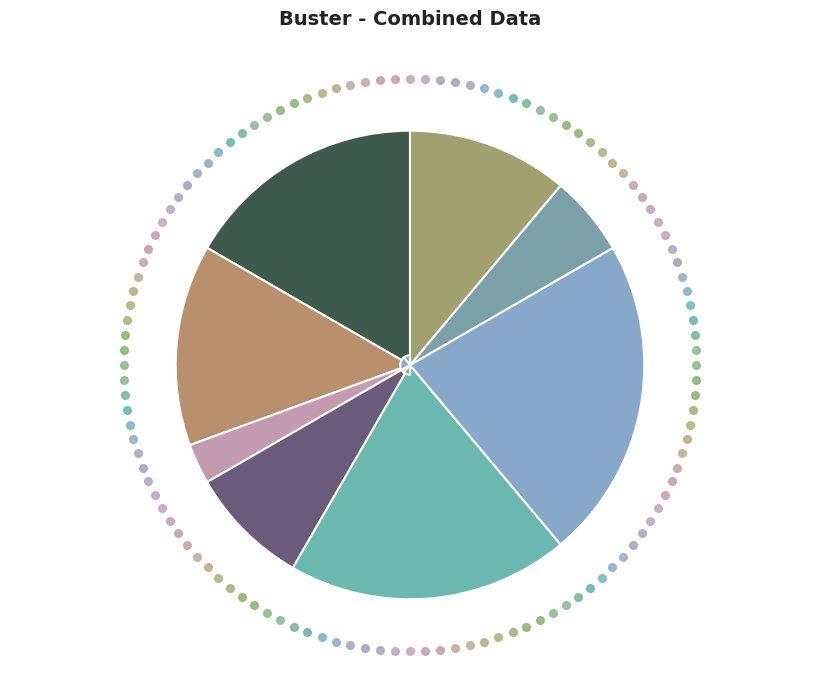

How many slices are in this pie chart?

8